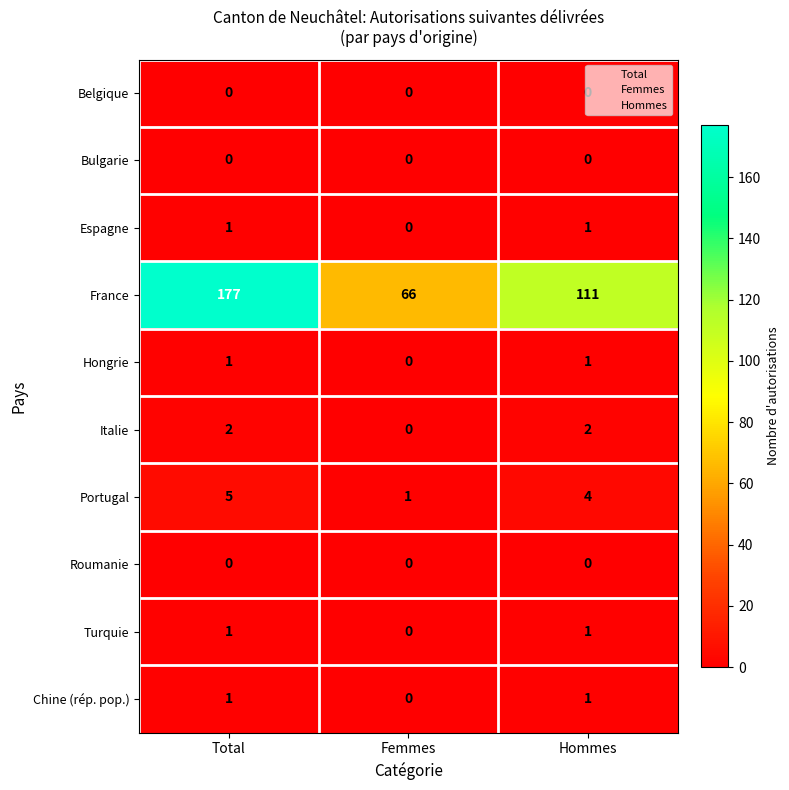

Which series has the largest range (max minus min)?

France